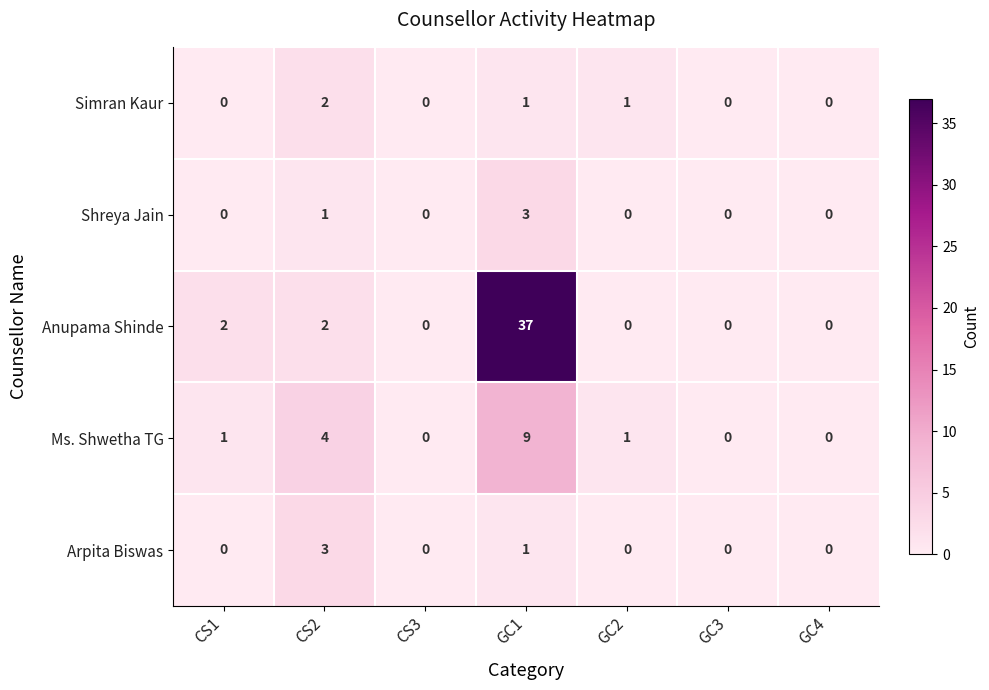

The Ms. Shwetha TG series shows 1 at GC2. True or false?

True